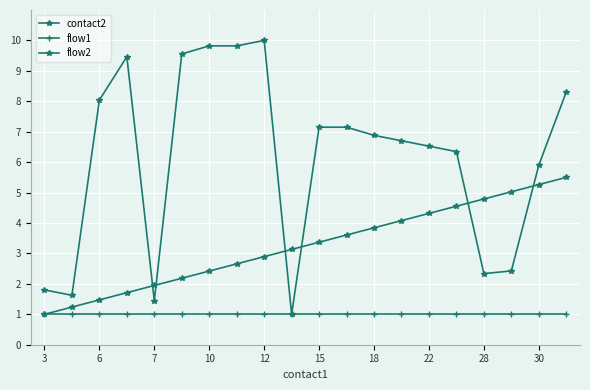

How many lines are shown in the chart?

3